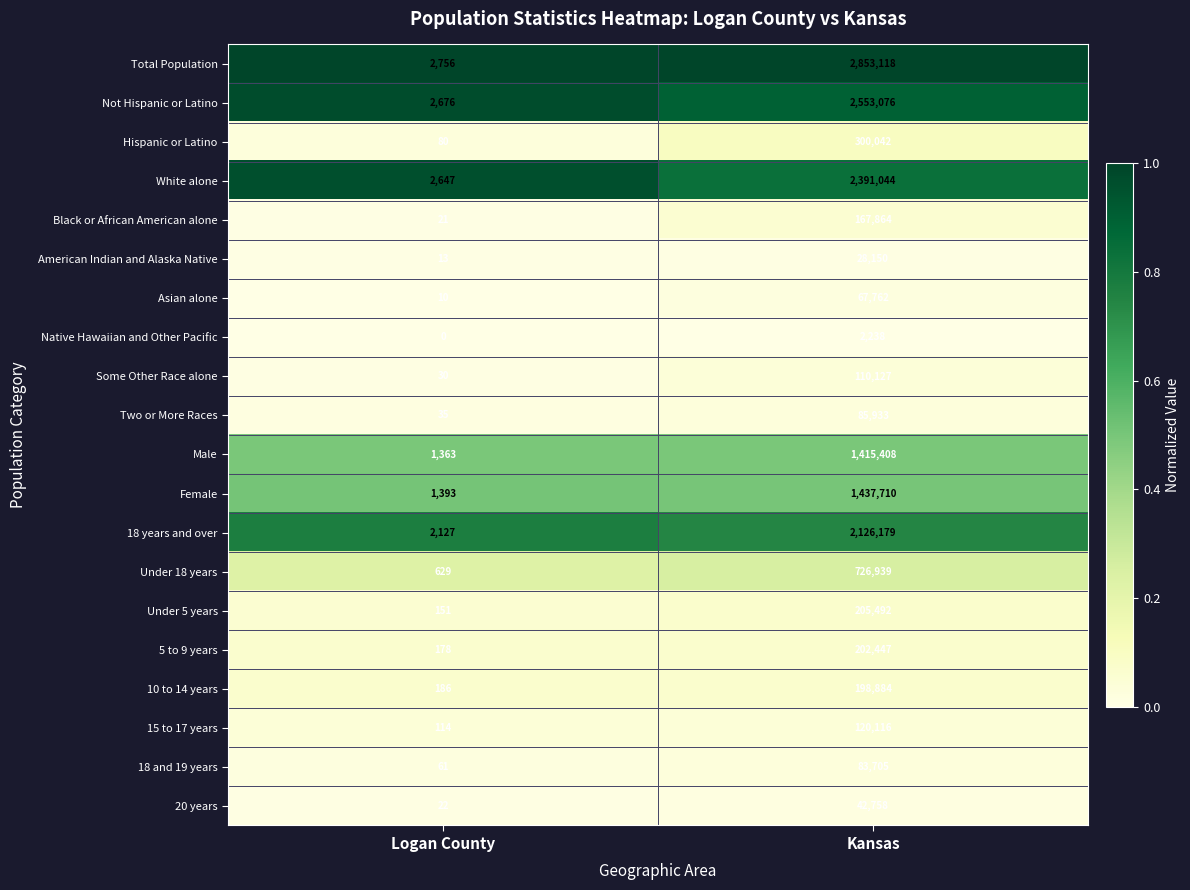

What is the sum of the Under 18 years values at Logan County and Kansas?

727568